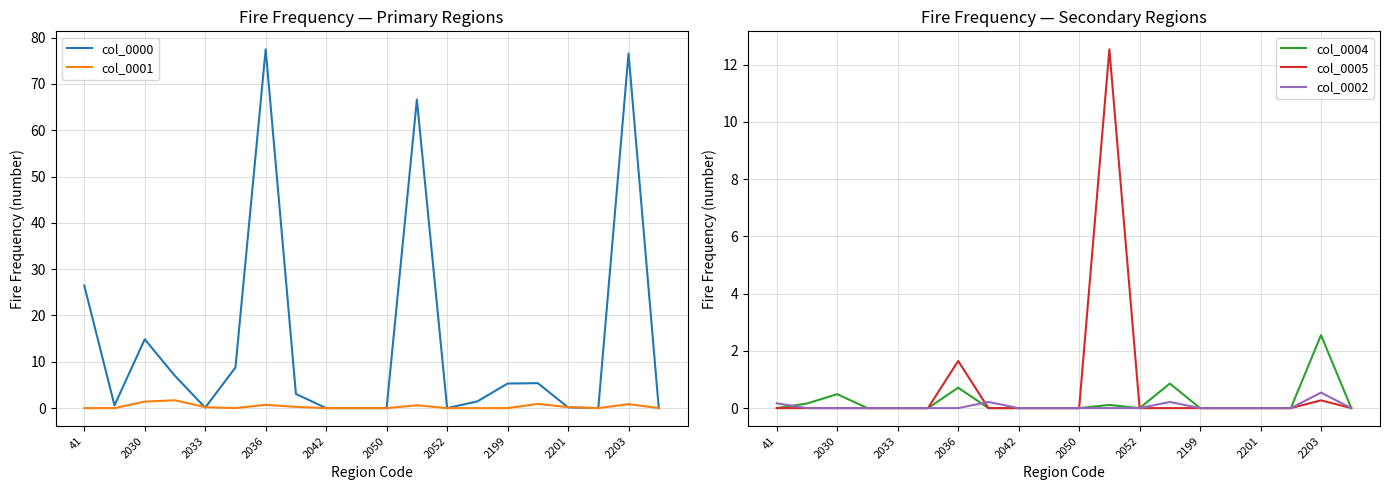

What is the maximum value for col_0000?

77.5